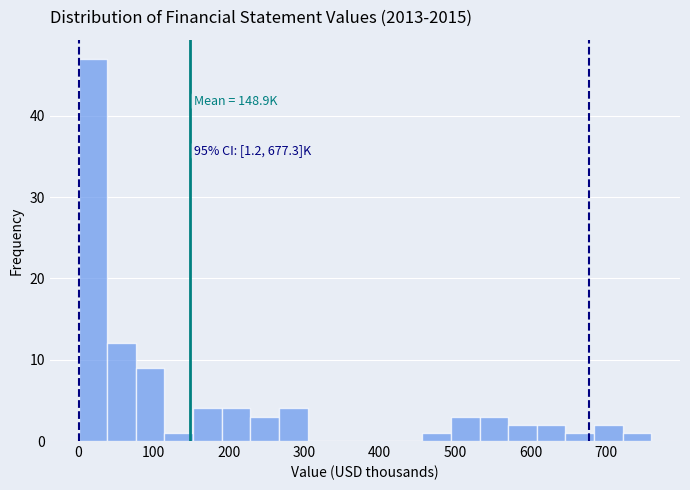

Around what value on the x-axis is the tallest bar? Give the approximate position of its centre, as read against the axis.

20